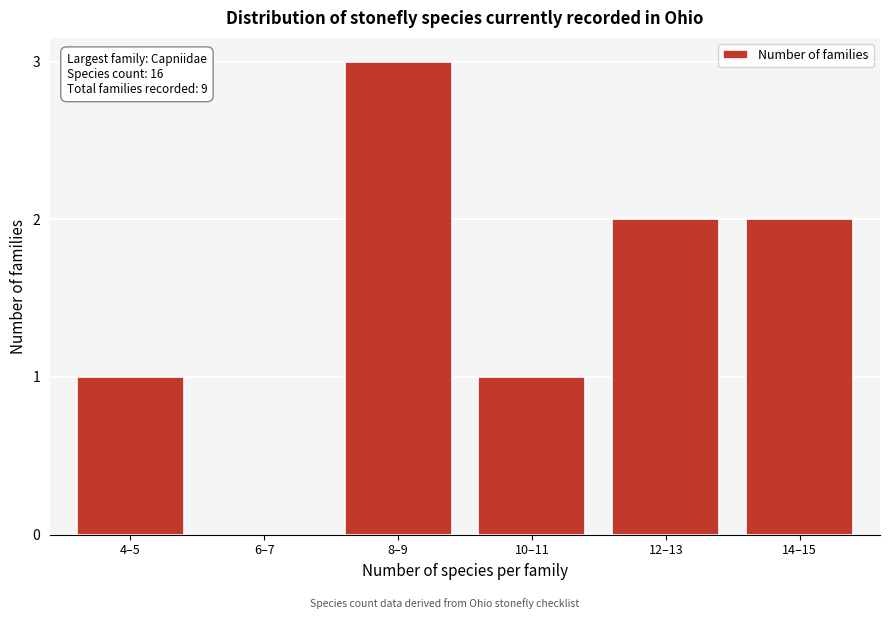

Reading right to left, list all the values displayed in this chart.

14–15=2	12–13=2	10–11=1	8–9=3	6–7=0	4–5=1